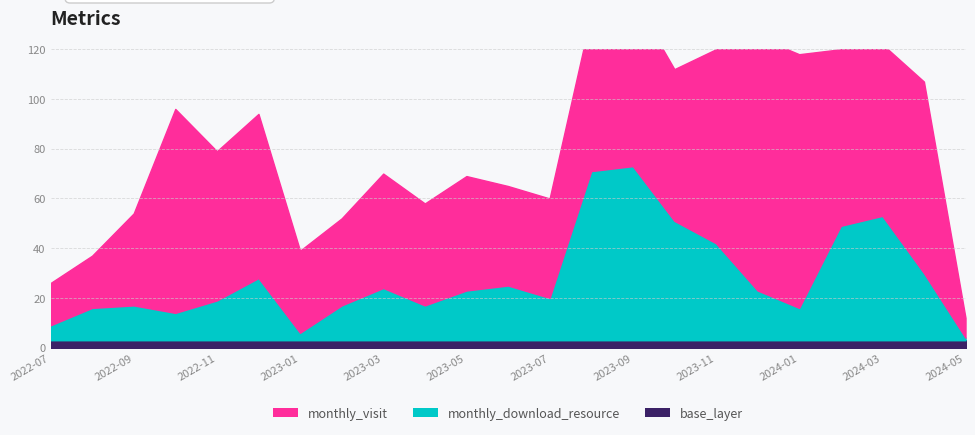

Where is monthly_visit nearest to the value 55?

2022-11